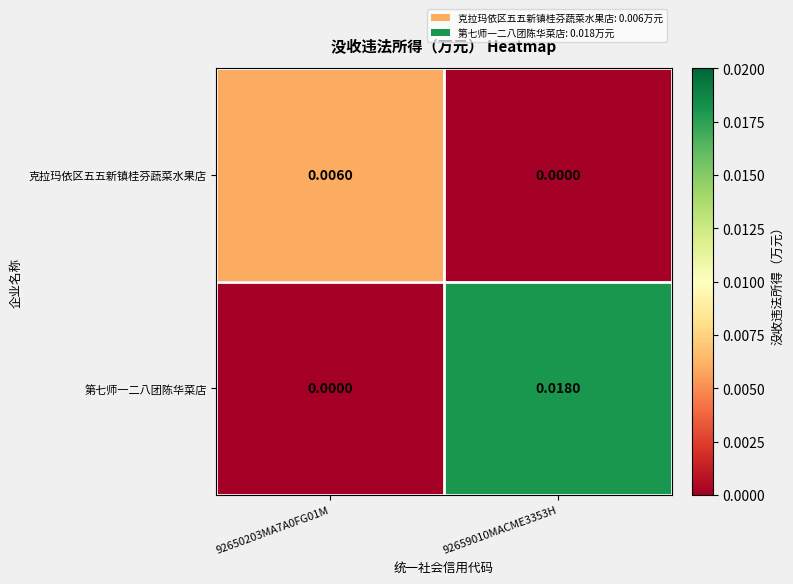

At 92659010MACME3353H, list the series in order from largest to smallest.

第七师一二八团陈华菜店, 克拉玛依区五五新镇桂芬蔬菜水果店